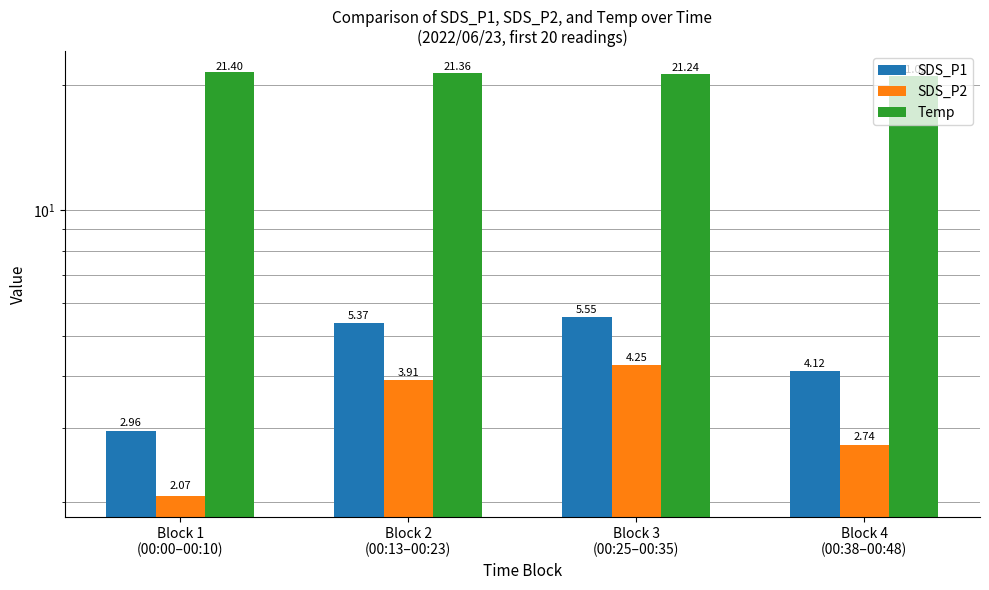

Which category has the lowest value across all series?

Block 1
(00:00–00:10)